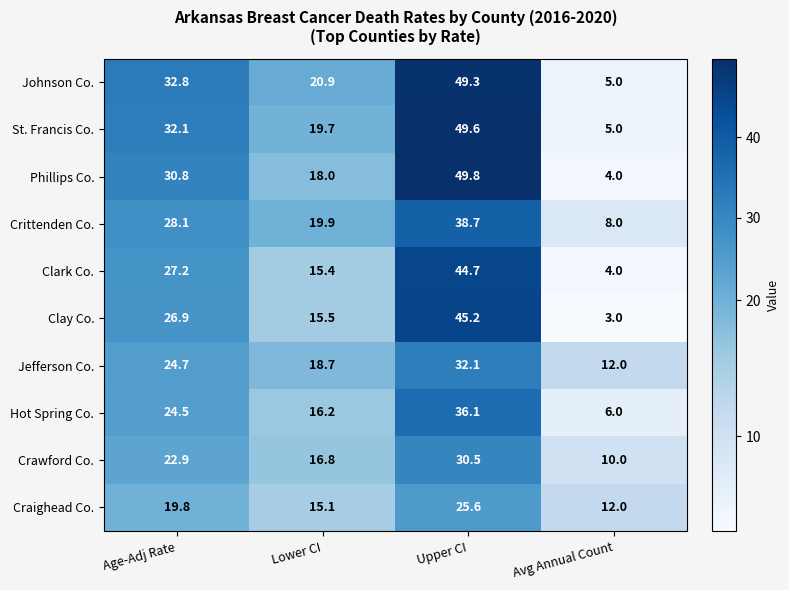

What is the difference between the maximum and minimum values in the Clay Co. series?

42.2